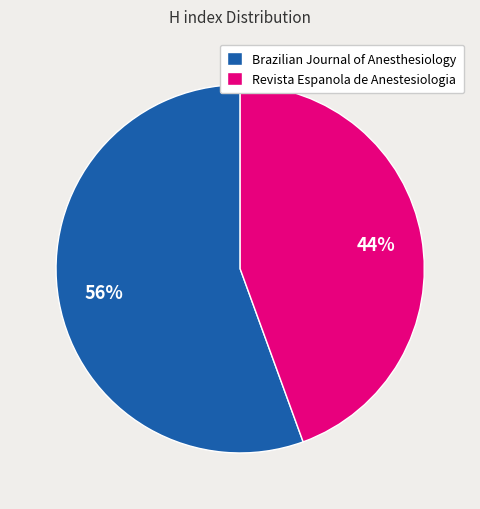

To the nearest percent, what is the average slice percentage?

50%